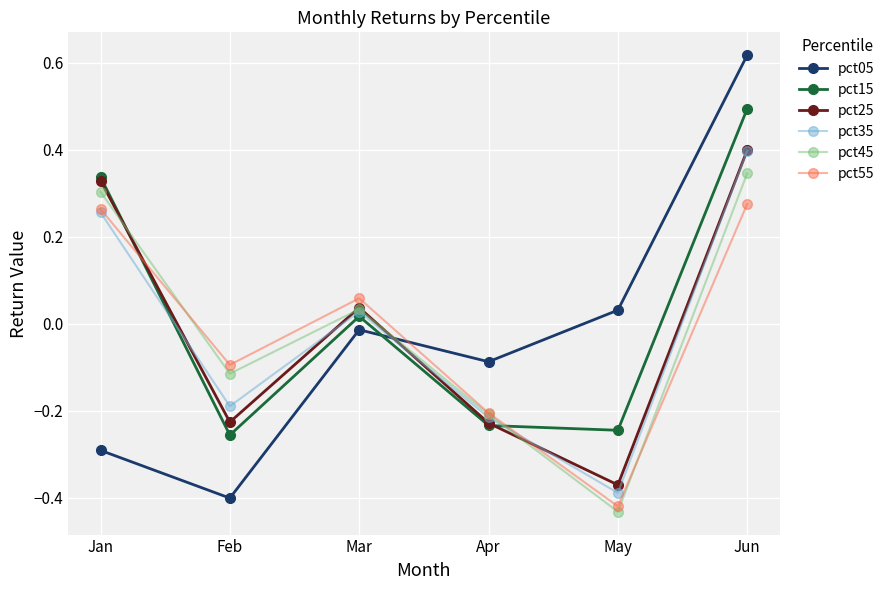

In pct45, how many points are lower than both neighbors (excluding endpoints)?

2